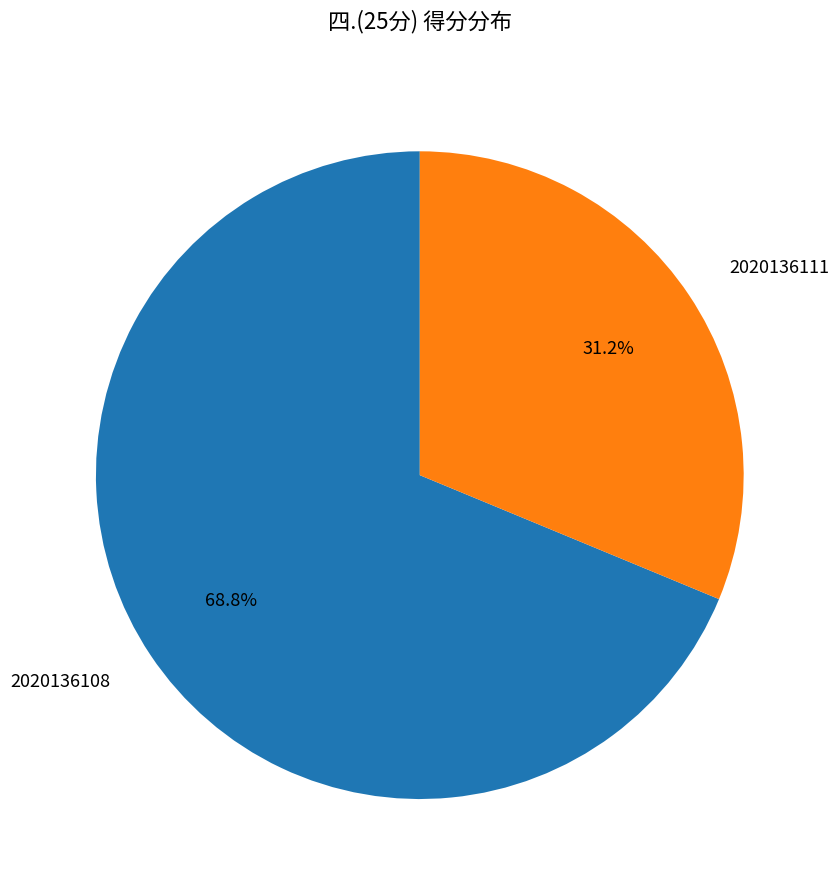

True or false: 2020136111 accounts for 41% of the total.

False